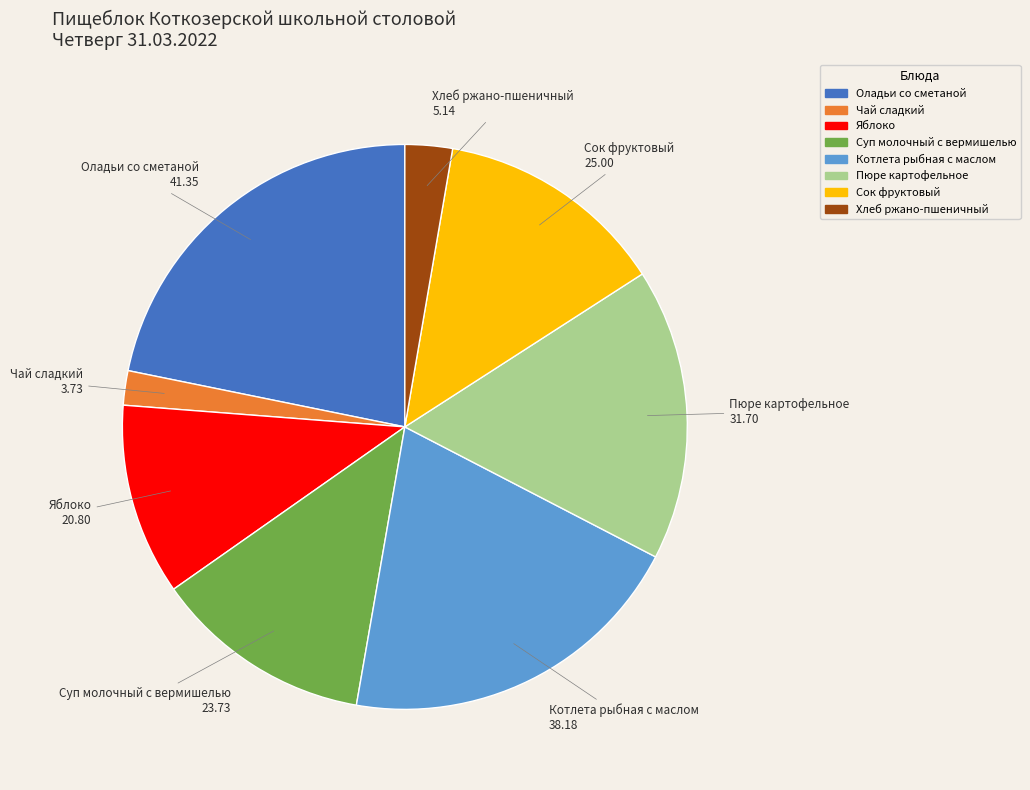

The Пюре картофельное slice represents 6% of the pie. True or false?

False